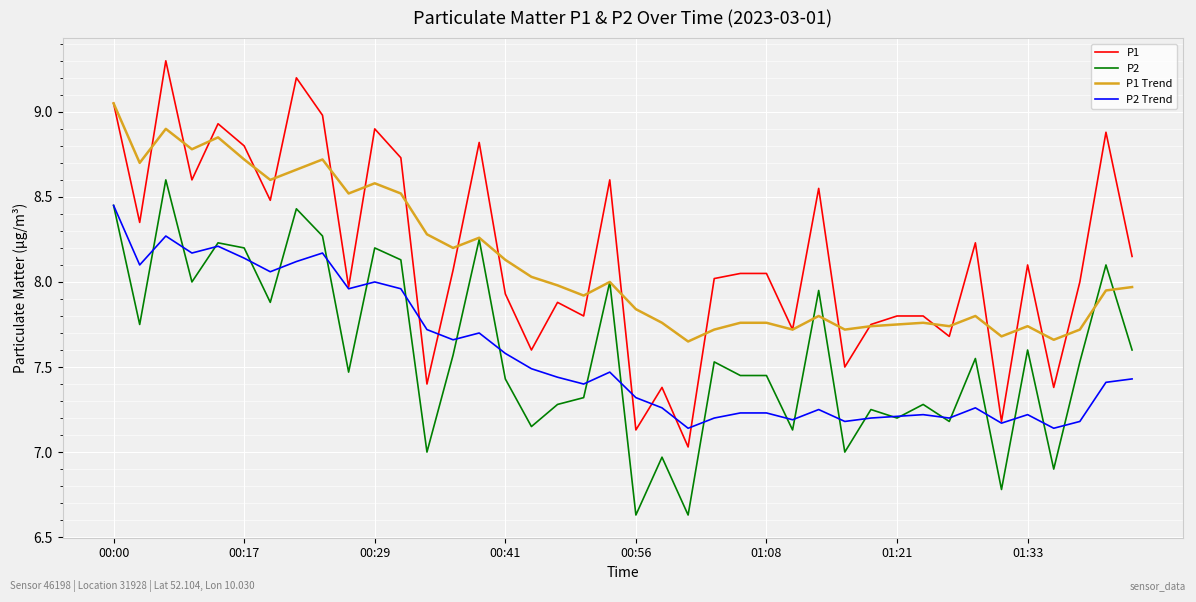

What are all the series names shown in the legend?

P1, P2, P1 Trend, P2 Trend